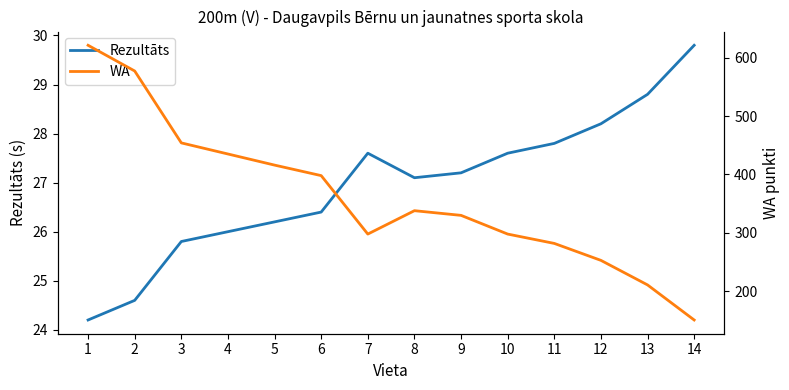

True or false: Rezultāts and WA cross at least once.

False